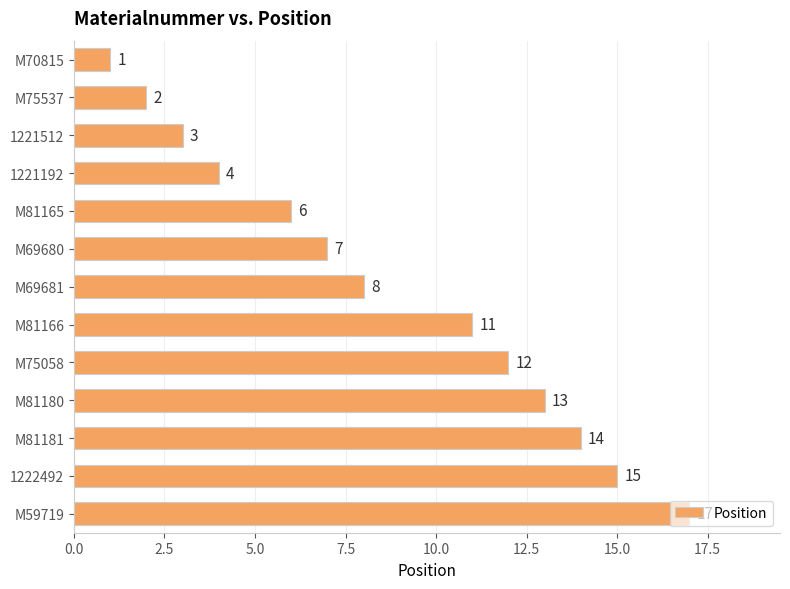

What is the average value?

9